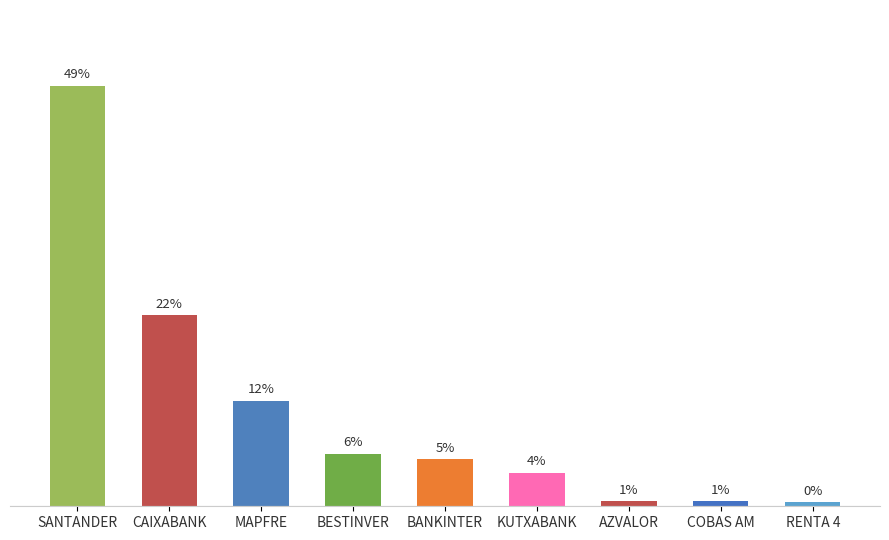

What is the average value?

11.1